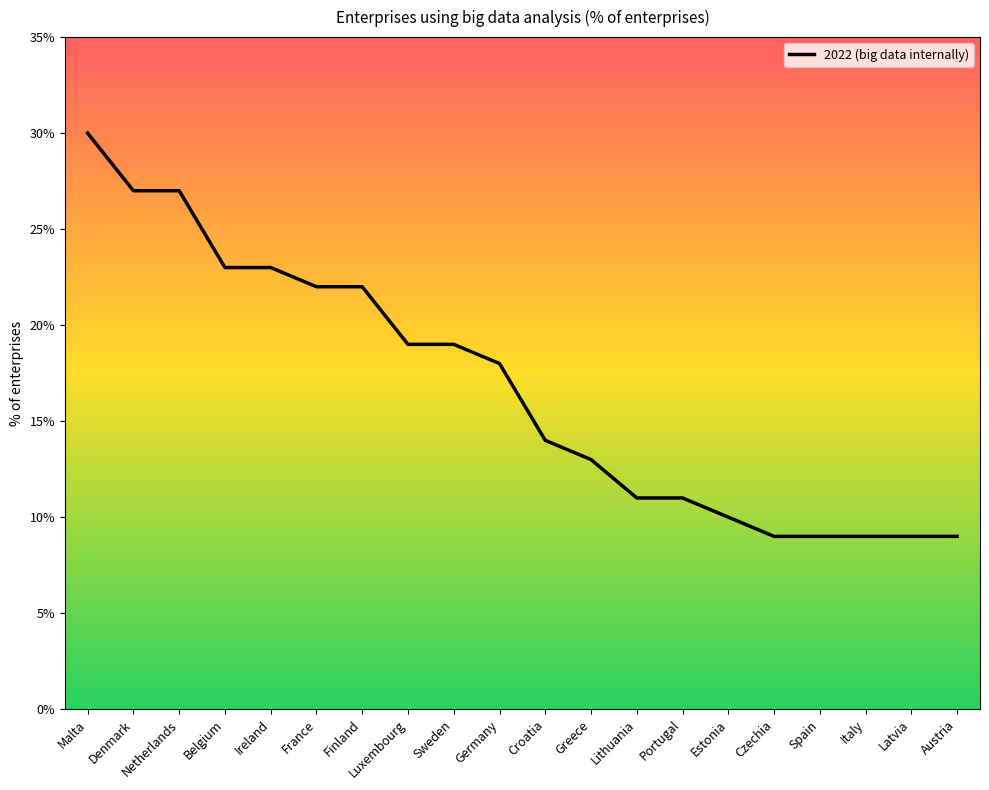

Is it true that the value at Denmark is 10?

False